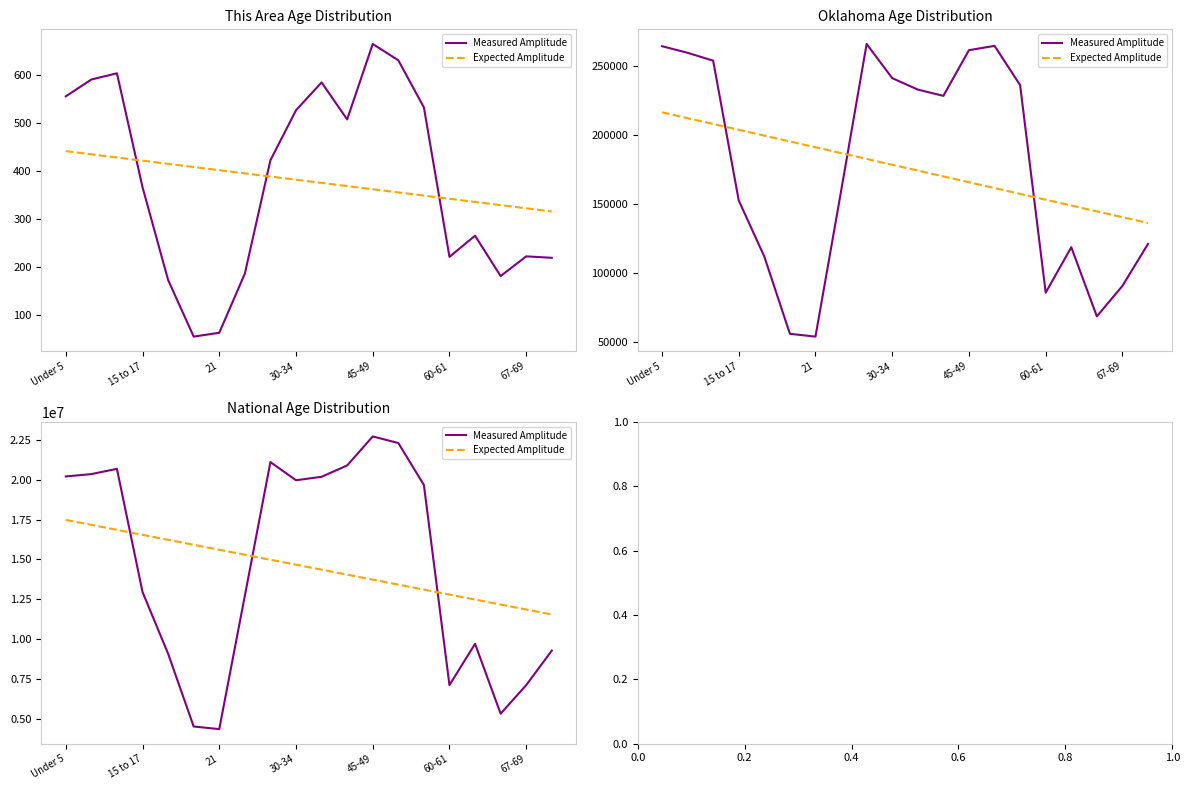

True or false: Measured Amplitude has more than 2 points higher than both neighbors.

True